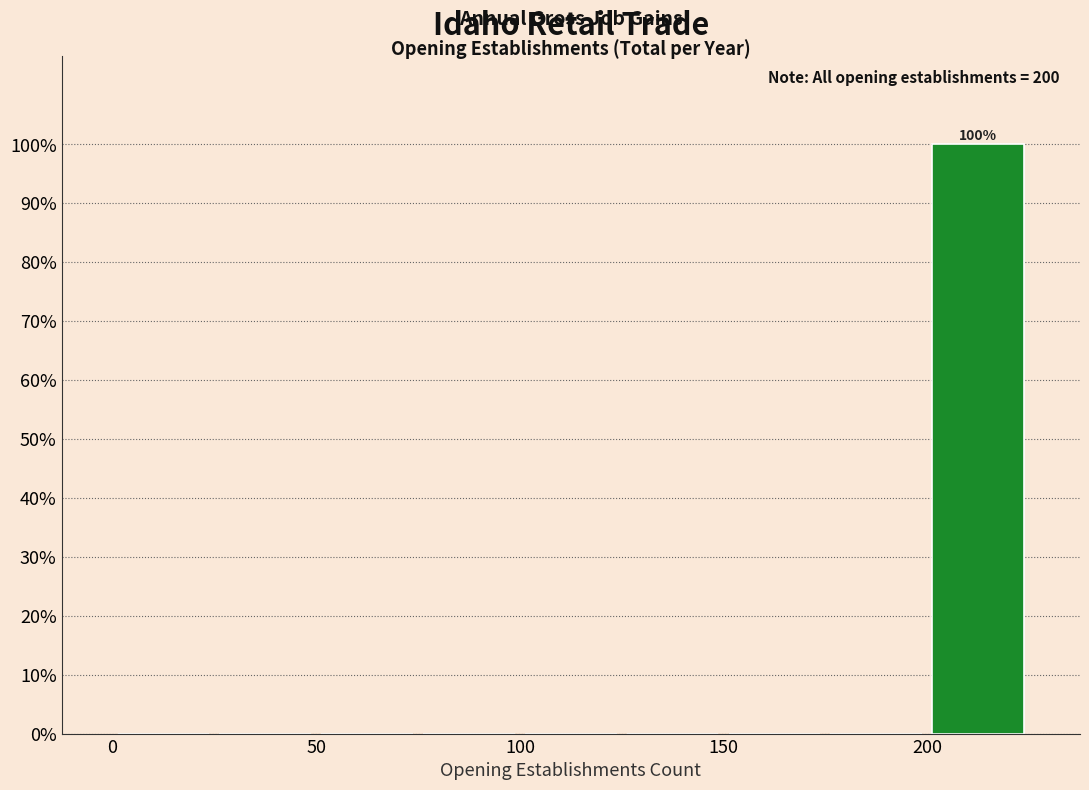

Over which range of the x-axis is the bar tallest?

200 to 225